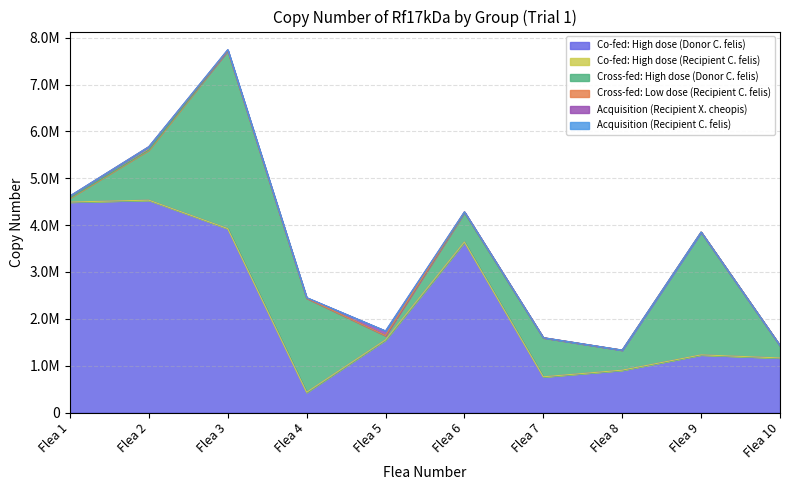

Reading left to right, list all the values displayed in this chart.

Co-fed: High dose (Donor C. felis): 4491666.7	4532500.0	3925833.3	432833.3	1551083.3	3640000.0	763000.0	904750.0	1231416.7	1165500.0
Co-fed: High dose (Recipient C. felis): 583.9	0.0	0.0	0.0	0.0	0.0	0.0	0.0	0.0	0.0
Cross-fed: High dose (Donor C. felis): 85400.0	1069833.3	3797500.0	2006666.7	89891.7	625916.7	830666.7	426416.7	2619166.7	264250.0
Cross-fed: Low dose (Recipient C. felis): 40204.5	69335.0	763.6	2659.9	1665.2	15974.0	4483.5	1356.5	84.0	0.0
Acquisition (Recipient X. cheopis): 2647.8	402.5	17162.2	9420.2	98467.2	0.0	0.0	0.0	0.0	0.0
Acquisition (Recipient C. felis): 1457.8	577.5	1494.5	945.0	0.0	0.0	0.0	0.0	0.0	0.0